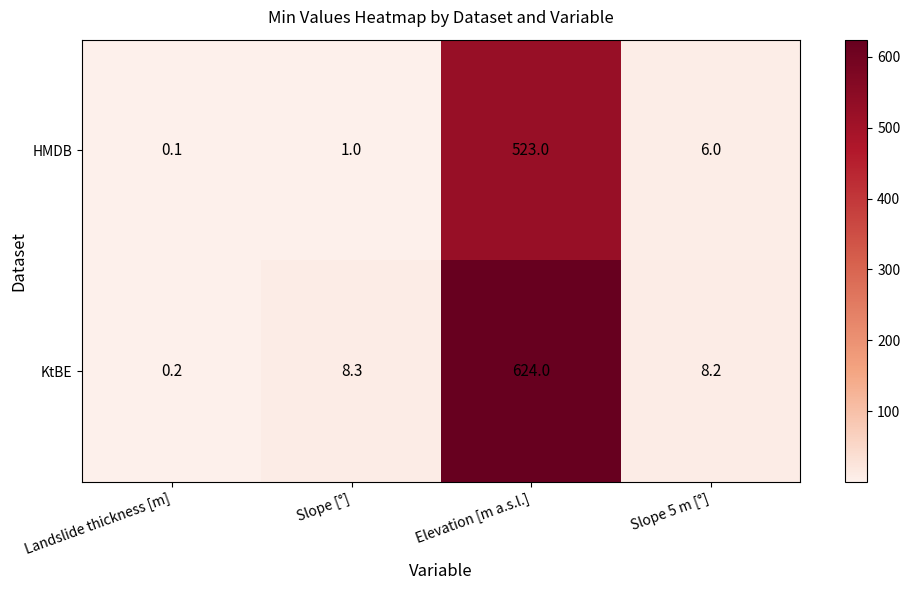

List the series in order of their overall mean, lowest first.

HMDB, KtBE